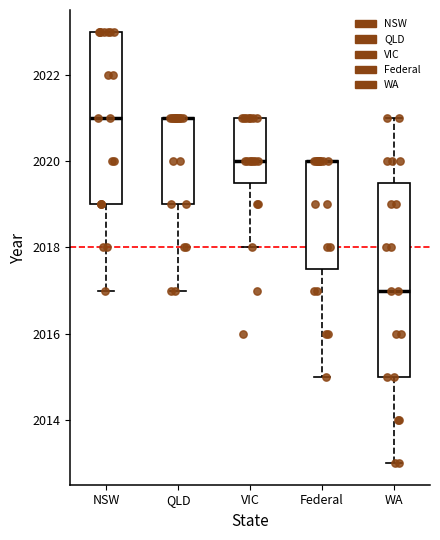

Reading left to right, transcribe this box plot: for each box, give where its median line is, the range the box spans, and where its two whiskers end, as read against the y-axis. The values are not printed on the chart, so give them approximately, as read against the axis.

NSW: median 2021.0, box 2019.0 to 2023.0, whiskers 2017.0 to 2023.0
QLD: median 2021.0 (drawn on the box's upper edge), box 2019.0 to 2021.0, whiskers 2017.0 to 2021.0
VIC: median 2020.0, box 2019.6 to 2021.0, whiskers 2018.0 to 2021.0
Federal: median 2020.0 (drawn on the box's upper edge), box 2017.6 to 2020.0, whiskers 2015.0 to 2020.0
WA: median 2017.0, box 2015.0 to 2019.6, whiskers 2013.0 to 2021.0